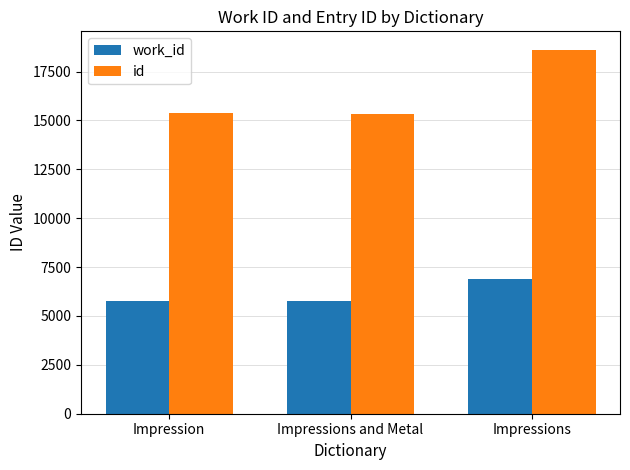

How many data points in id are less than 15381?

1